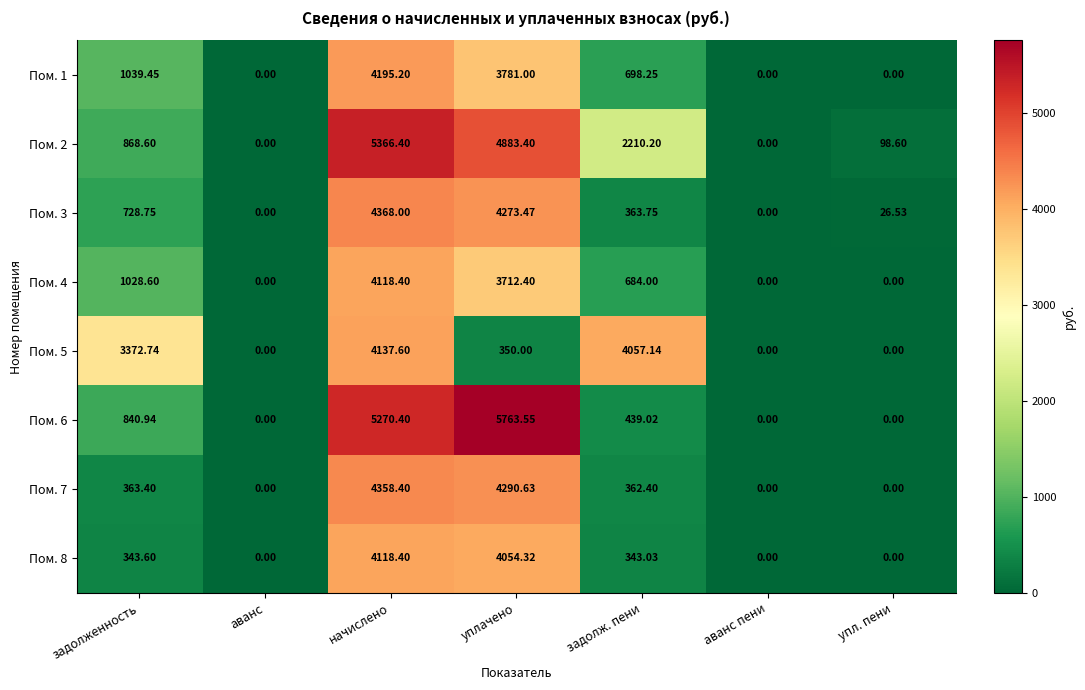

How many values in Пом. 1 are above zero?

4